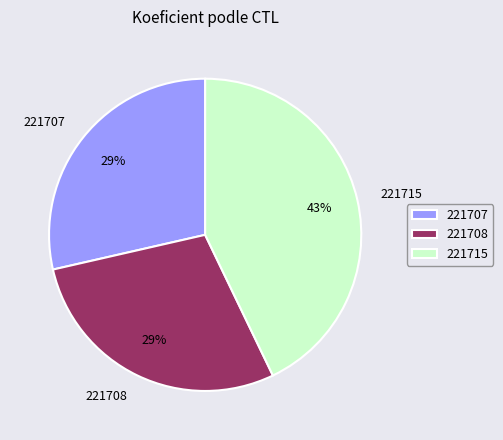

How many segments does this pie chart have?

3